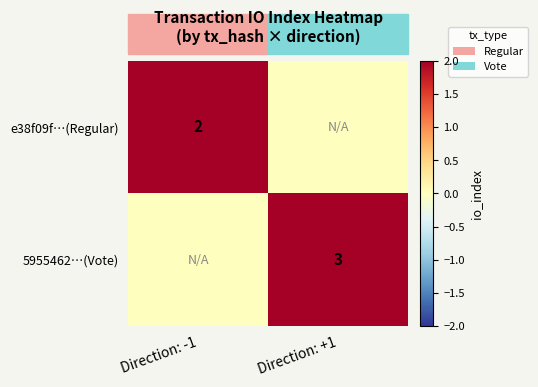

At which category is the sum across all series the highest?

Direction: +1